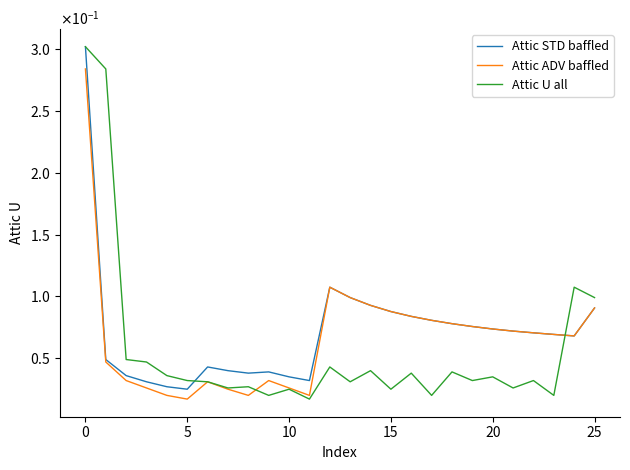

What are all the series names shown in the legend?

Attic STD baffled, Attic ADV baffled, Attic U all